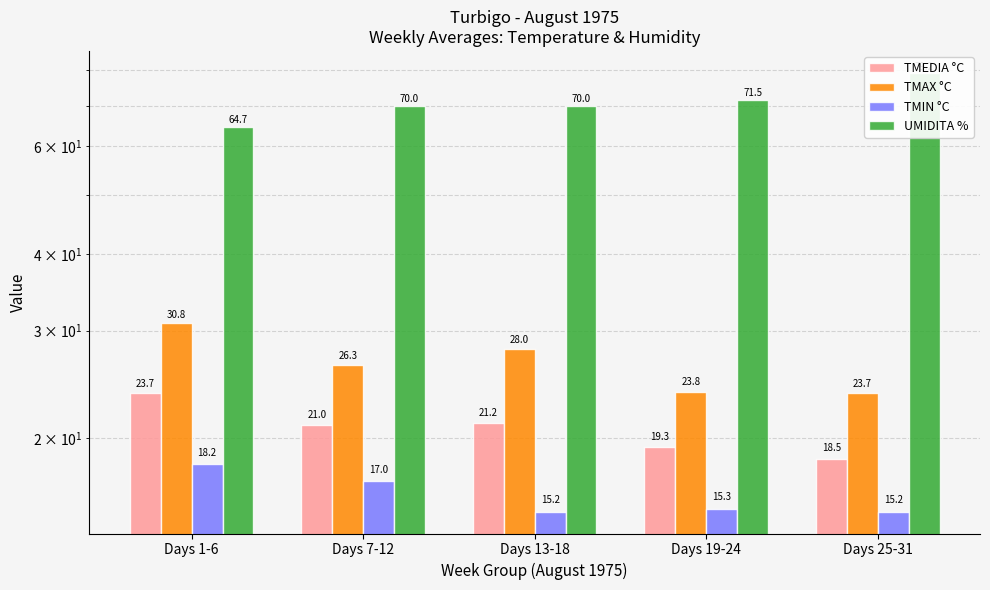

Which series has the largest total across all categories?

UMIDITA %